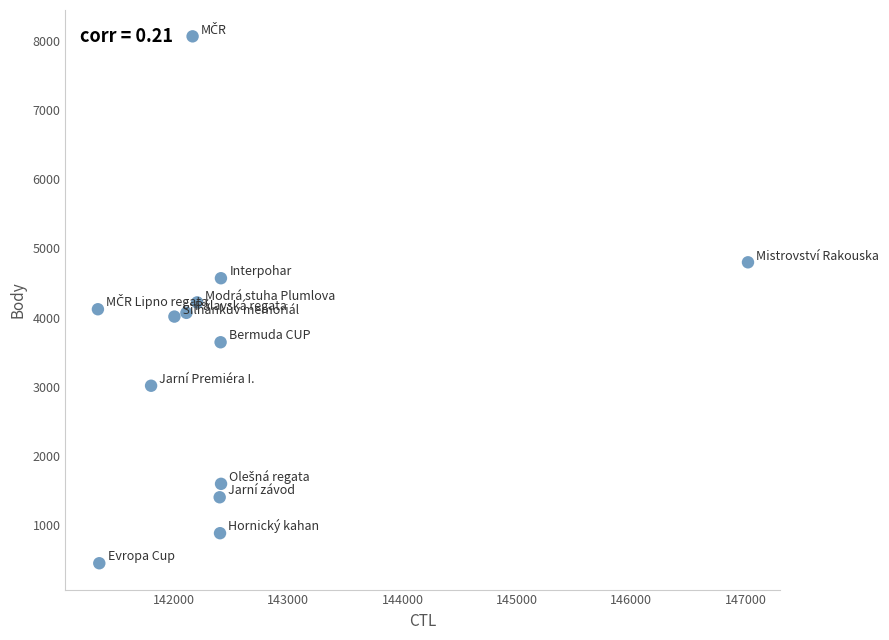

What is the range of Y values (max minus min)?

7611